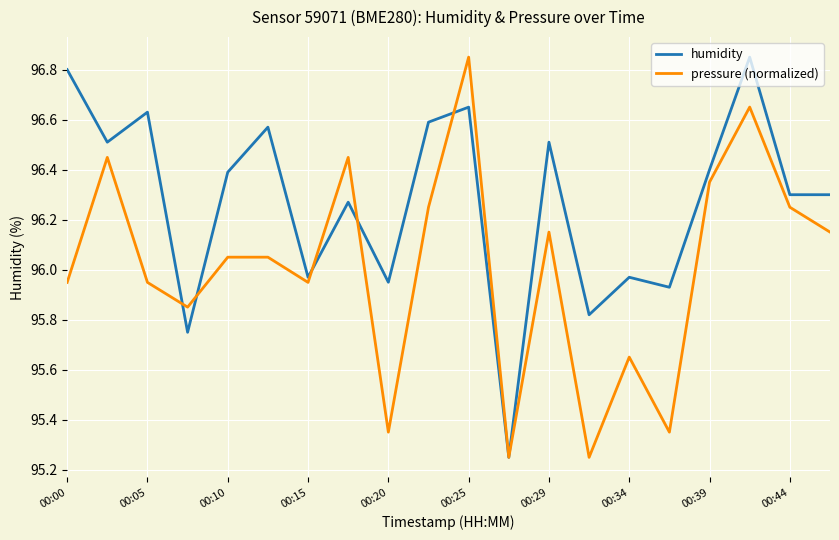

What is the sum of all humidity values?

1925.4